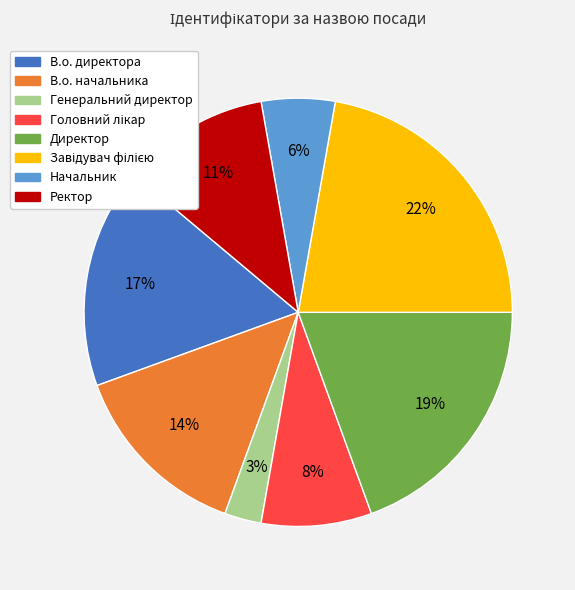

Does В.о. директора account for over 50% of the chart?

No